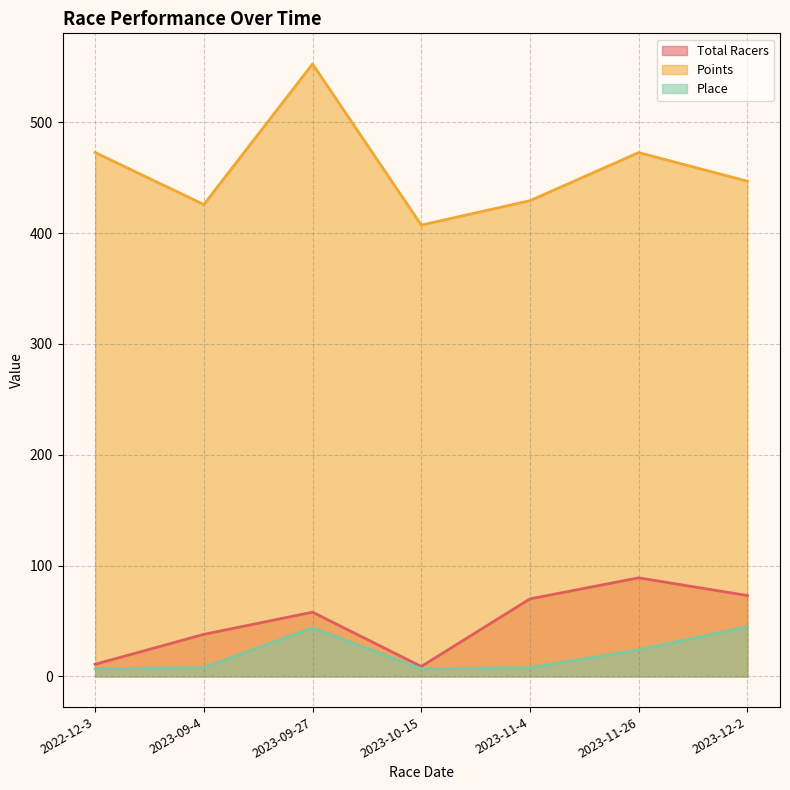

Rank the categories by Place value from lowest to highest.

2022-12-3, 2023-10-15, 2023-09-4, 2023-11-4, 2023-11-26, 2023-09-27, 2023-12-2